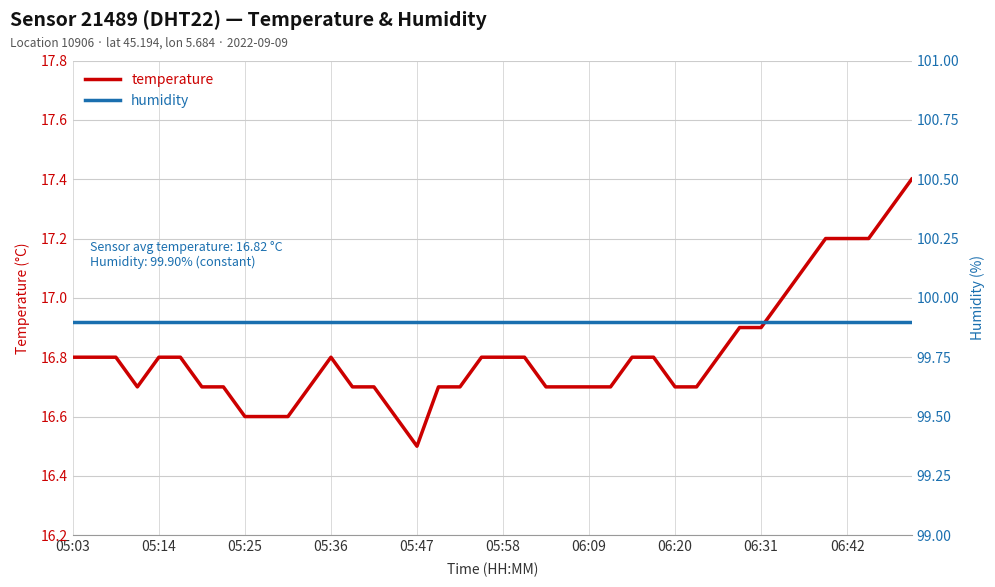

True or false: temperature and humidity intersect in this chart.

False